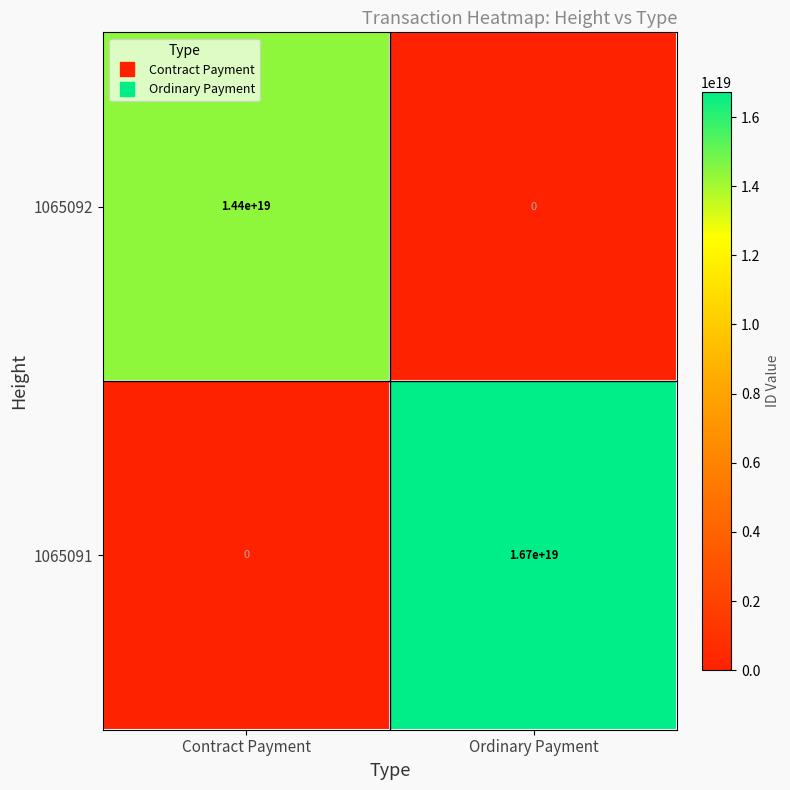

Which category has the lowest value in the 1065091 series?

Contract Payment